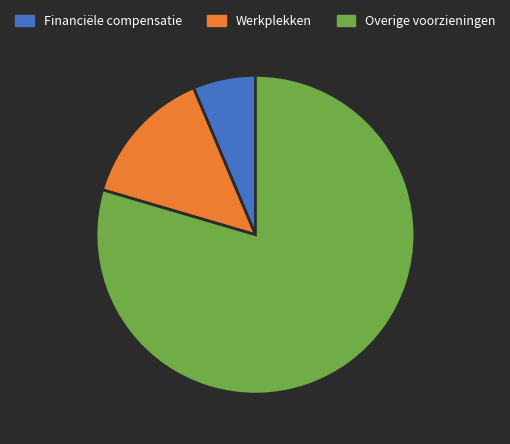

How many slices are in this pie chart?

3